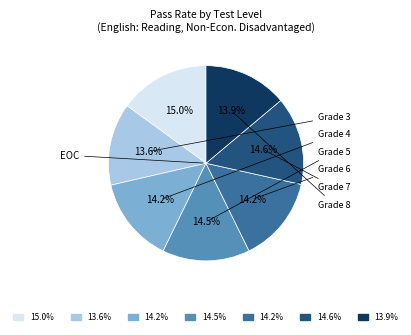

Which has a higher value, Grade 5 or EOC?

EOC